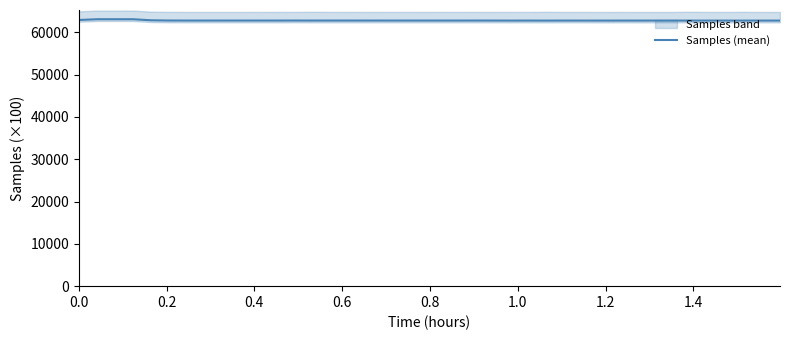

How many lines are shown in the chart?

1